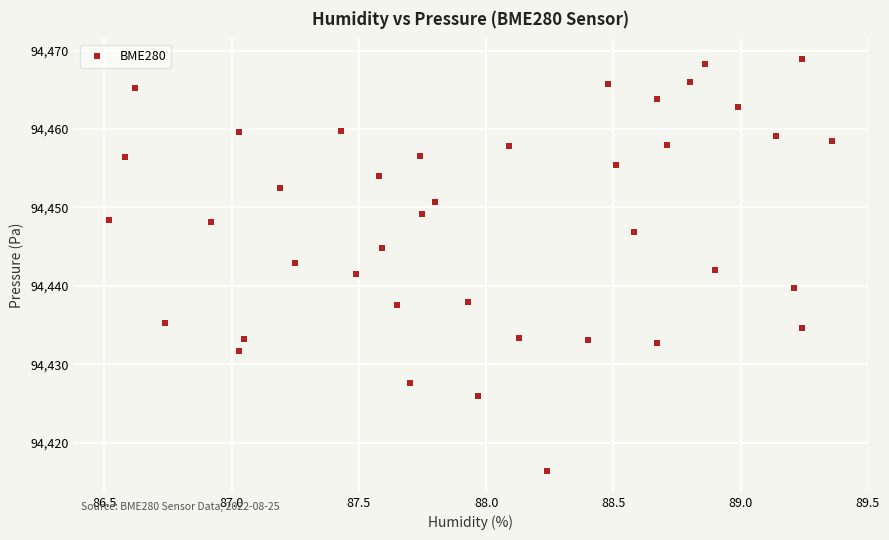

What is the range of Y values (max minus min)?

52.6